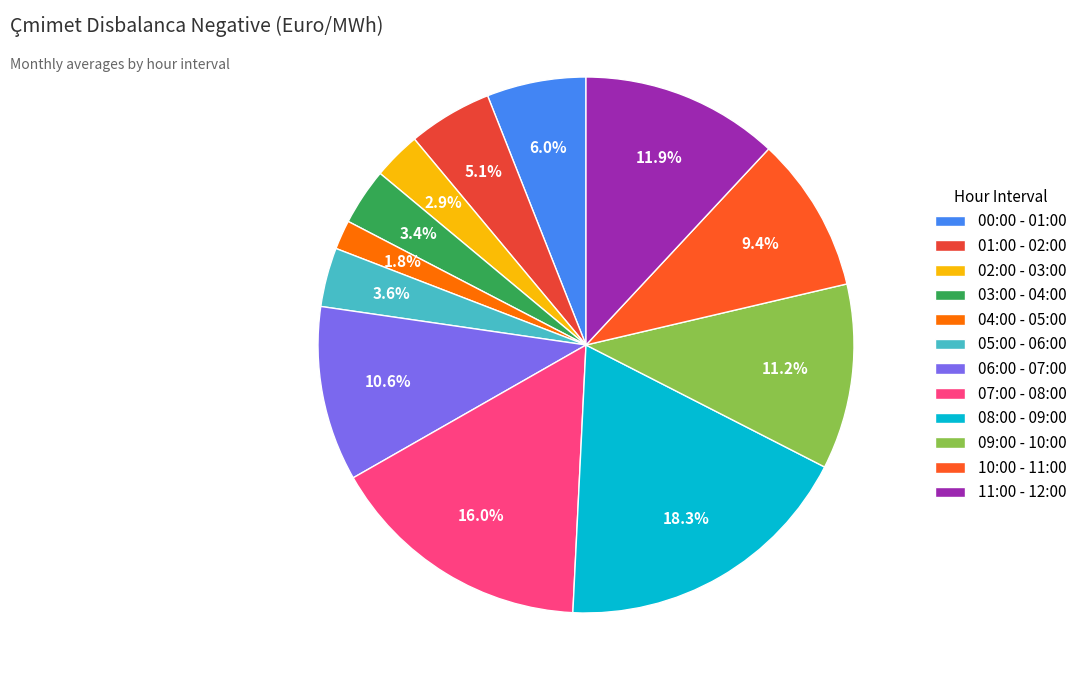

What is the largest slice in the pie chart?

08:00 - 09:00